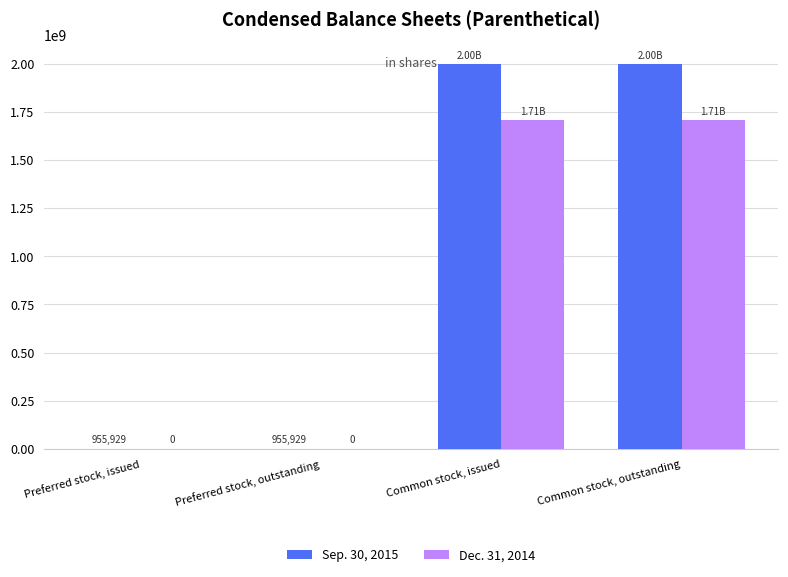

What is the sum of all Dec. 31, 2014 values?

3410765108